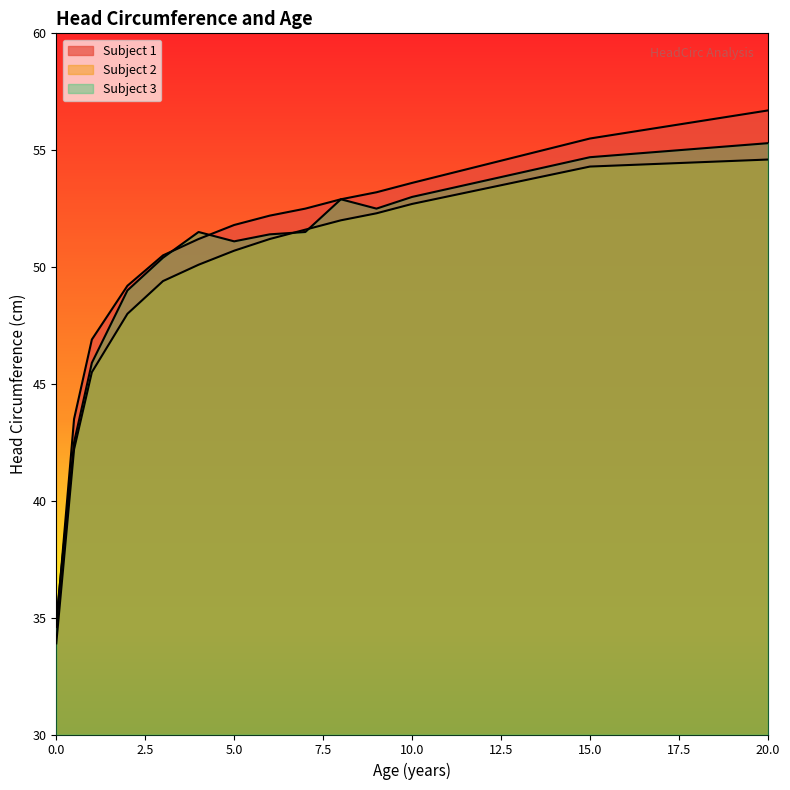

How many interior local peaks does the Subject 3 series have?

2